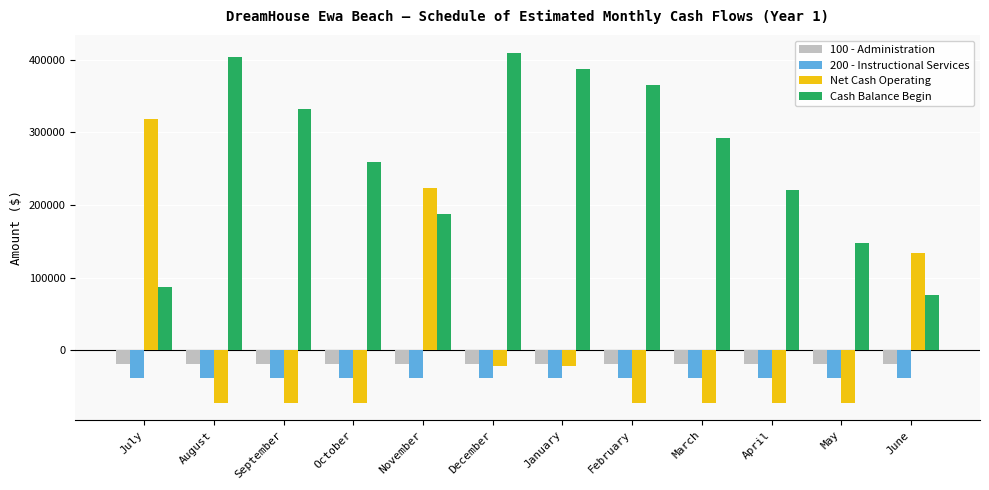

Where is Cash Balance Begin nearest to the value 242600?

October